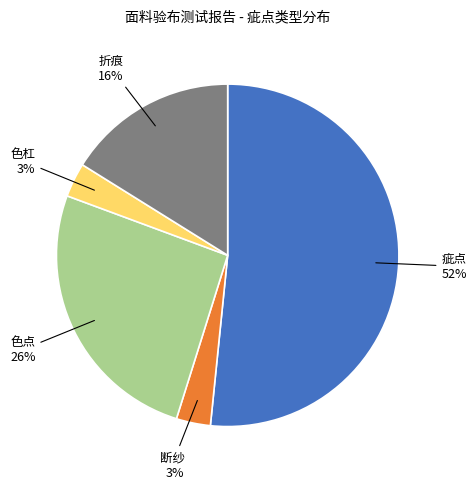

Approximately how many times larger is the value at 折痕 compared to 色点?

0.6